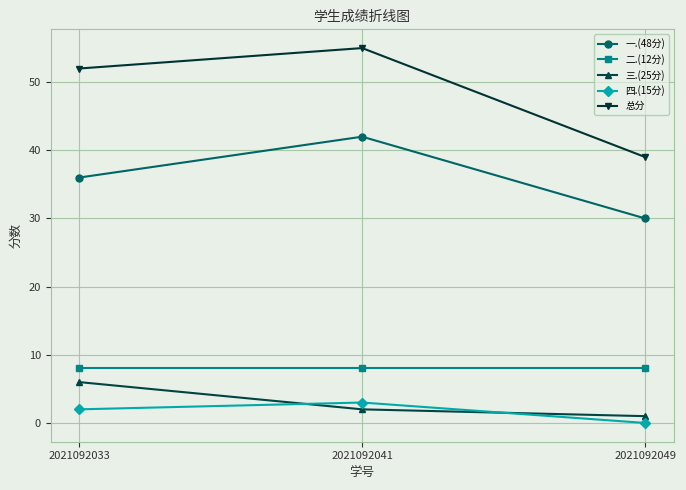

What is the difference between the 一.(48分) values at 2021092033 and 2021092049?

6